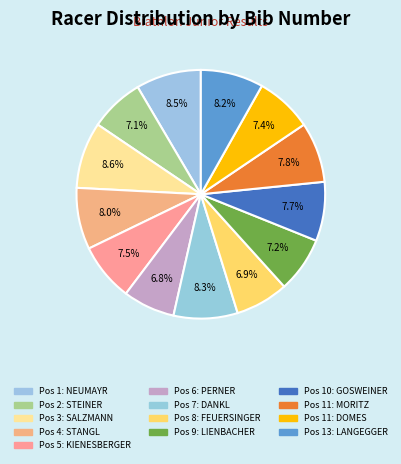

Count the number of slices in the pie.

13